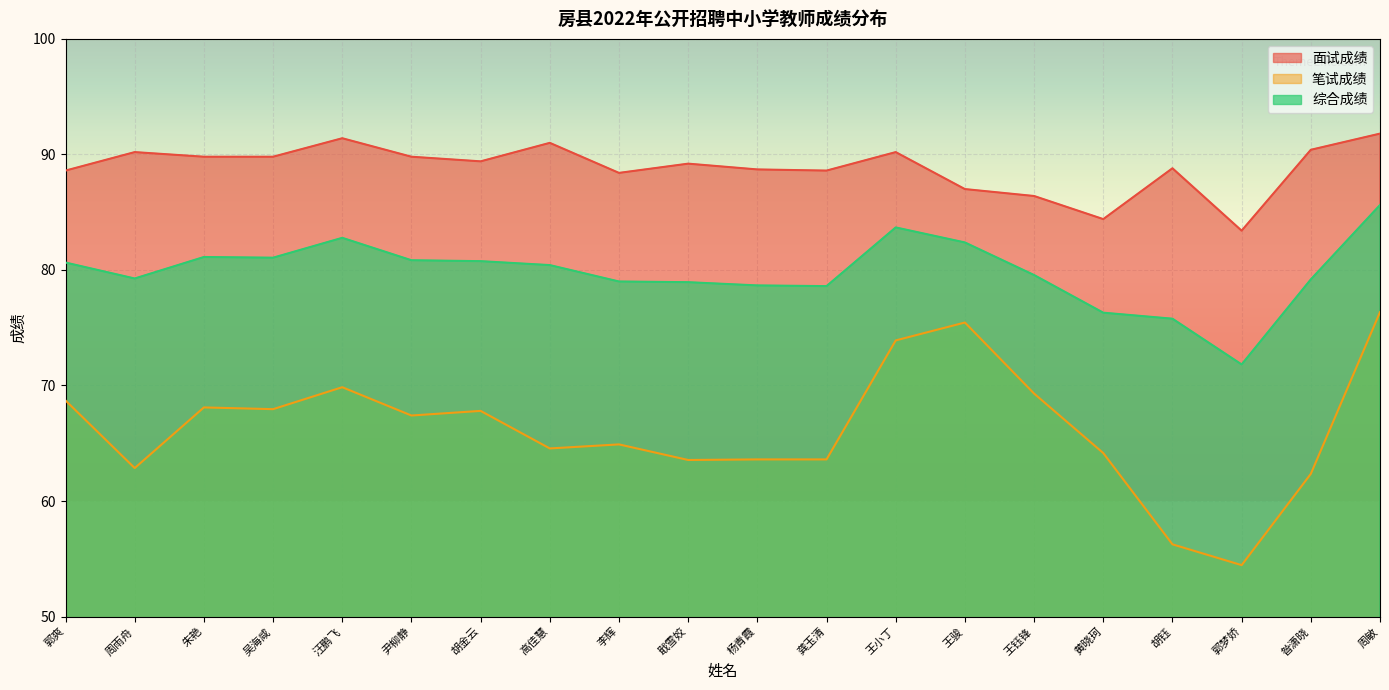

At which label does 笔试成绩 reach its minimum?

郭梦娇